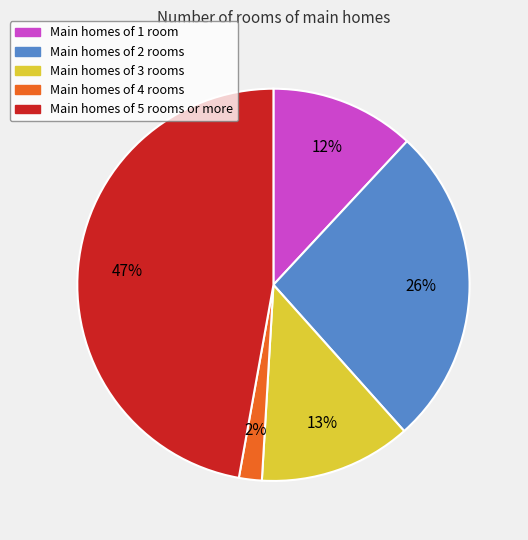

True or false: Main homes of 3 rooms accounts for 2% of the total.

False